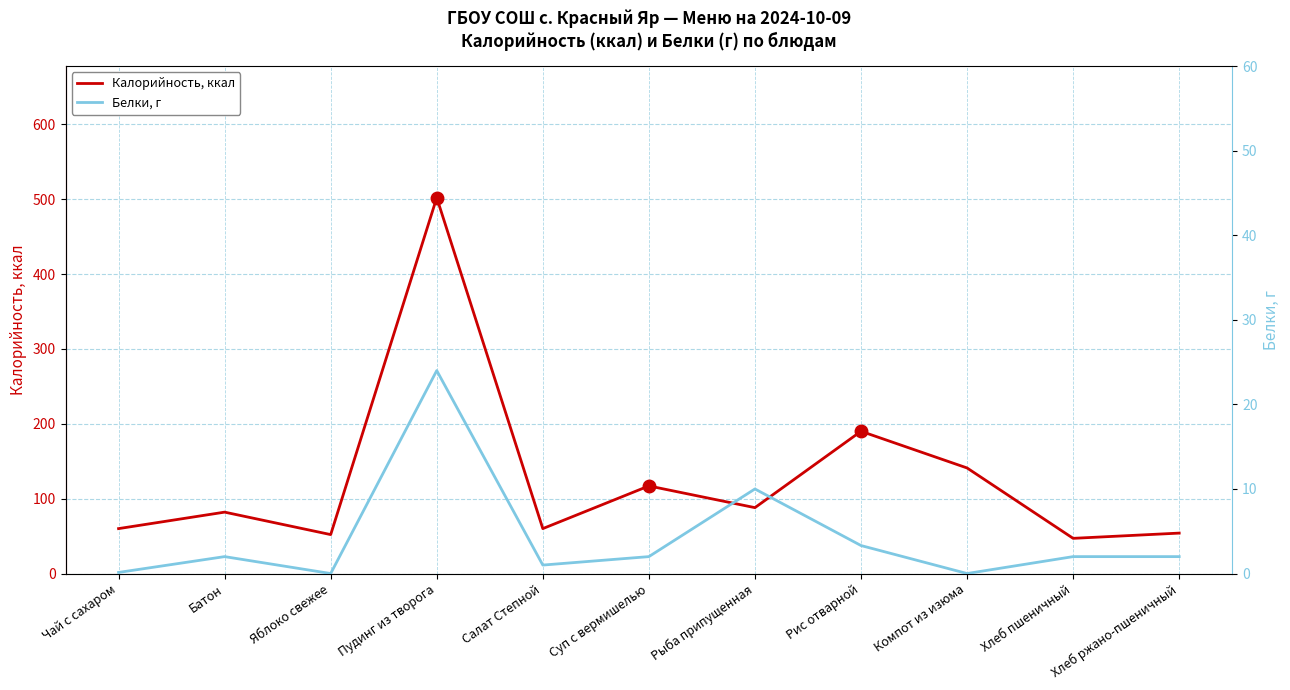

At which label is Белки, г closest to 12?

Рыба припущенная